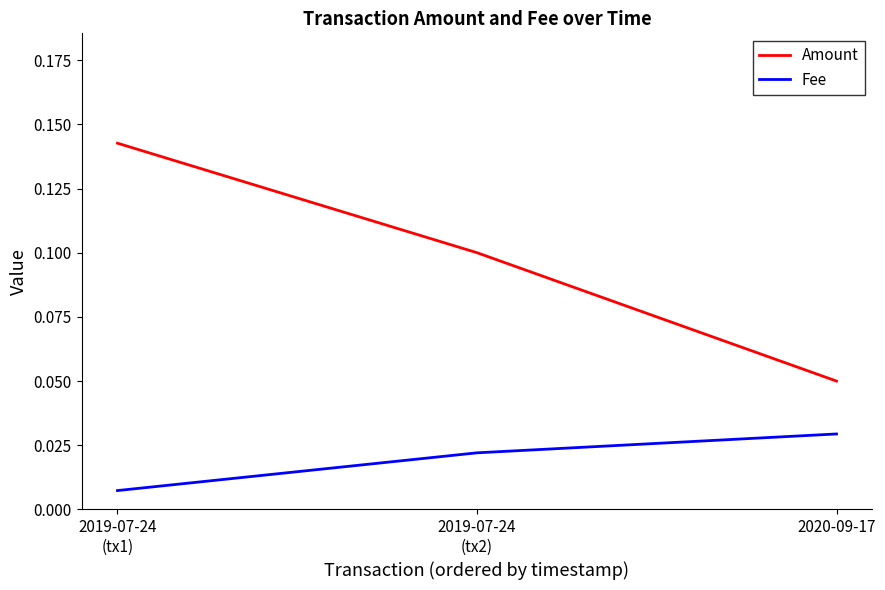

At which label is Amount closest to 0?

2020-09-17